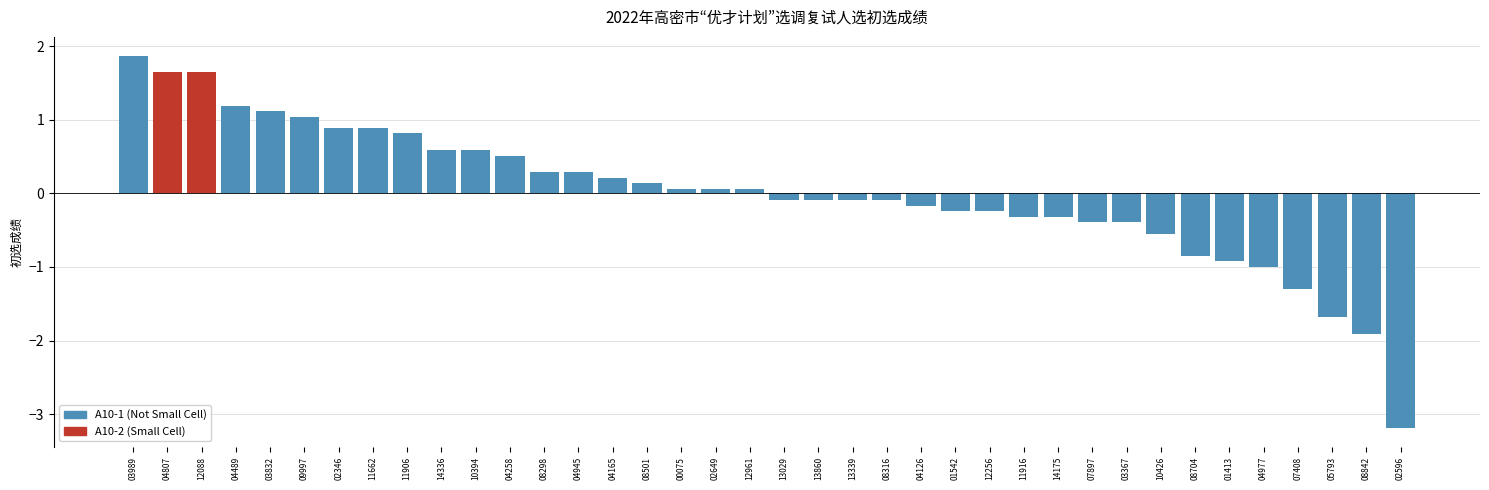

Which category has the highest value across all series?

03989